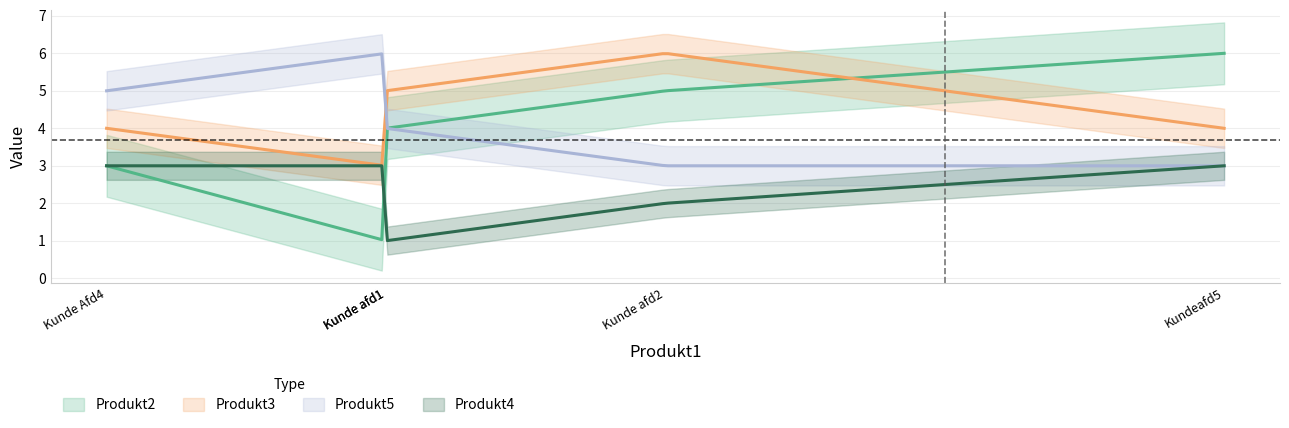

Between Kunde afd1 and Kunde afd2, which is larger?

Kunde afd2